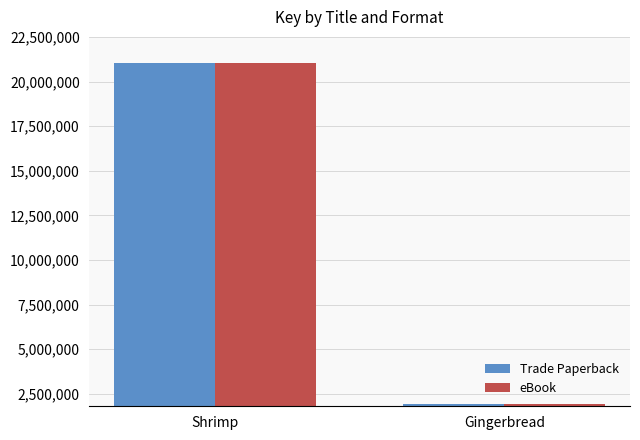

Count the Trade Paperback values in the range 1938053 to 21011224.

2